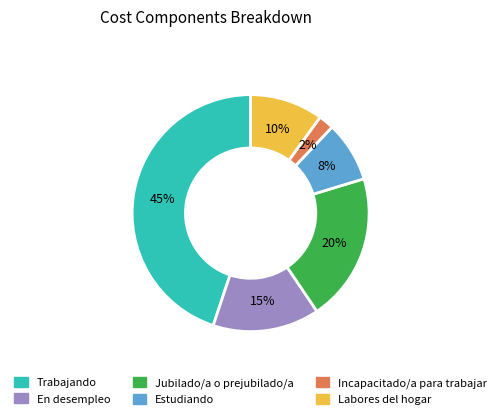

Which has a higher value, Trabajando or Incapacitado/a para trabajar?

Trabajando